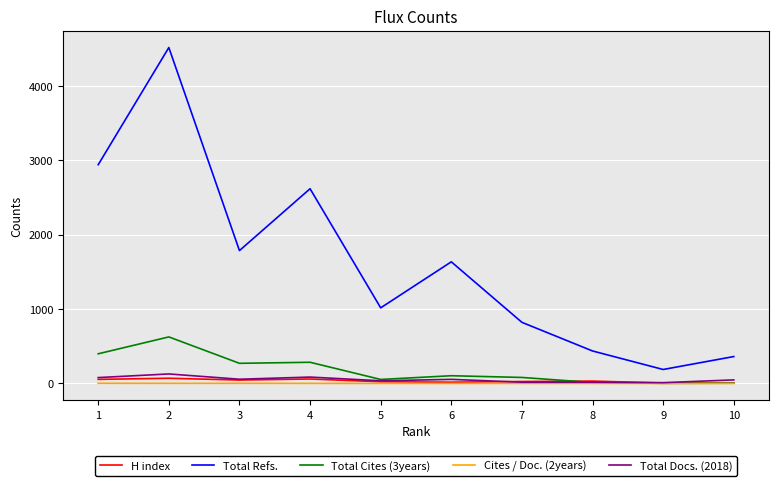

At which category is the sum across all series the highest?

2